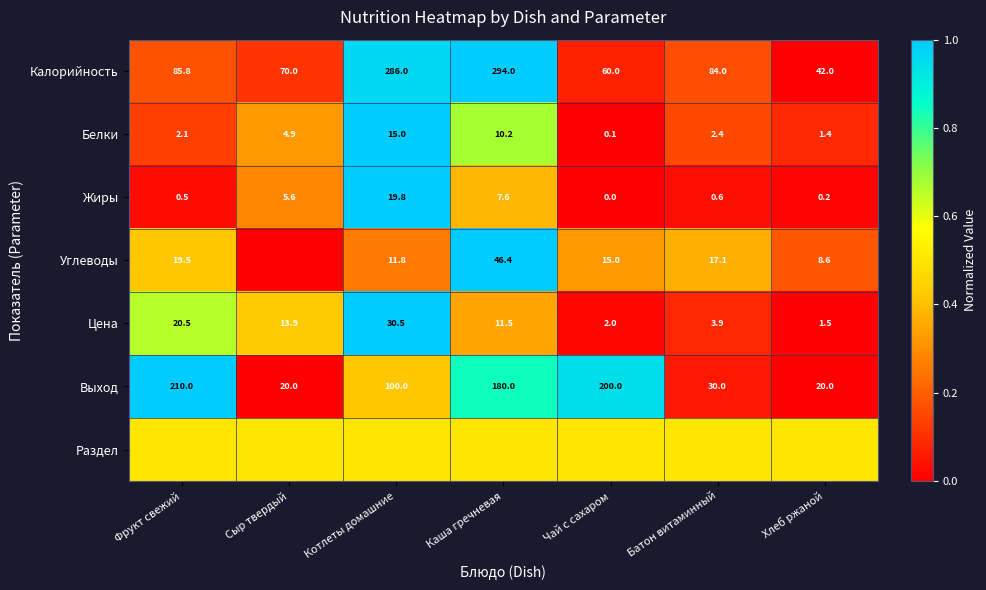

True or false: Углеводы has a value of 46.4 at Каша гречневая.

True